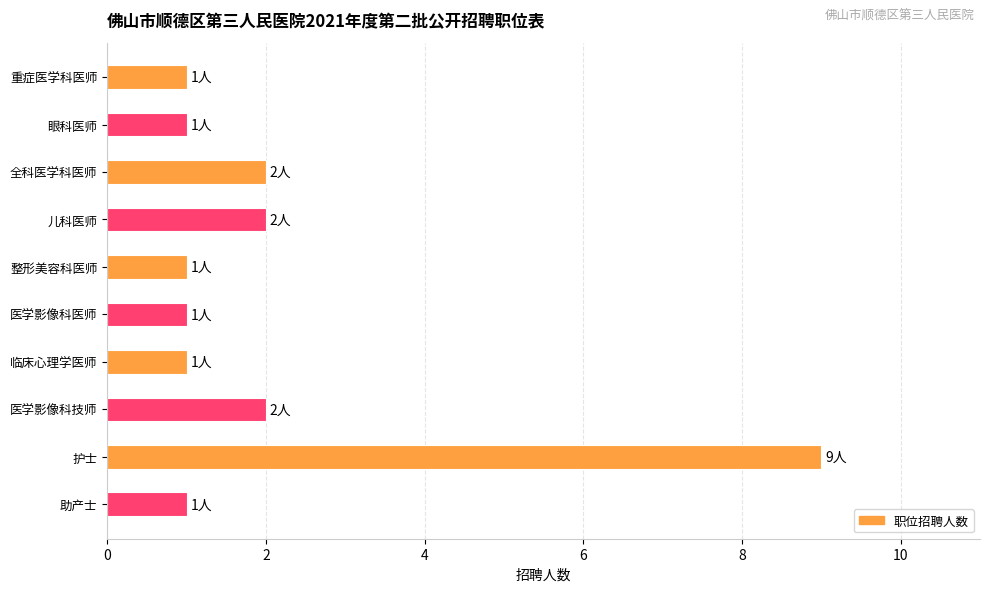

The chart shows a value of 0 at 医学影像科医师. True or false?

False